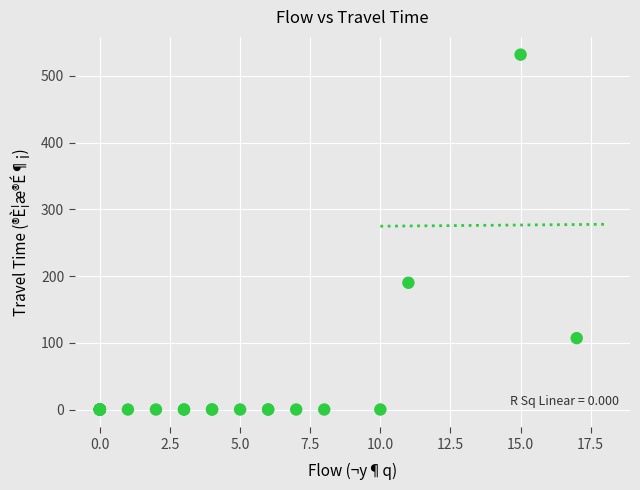

What Y value in the scatter plot is closest to 266?

190